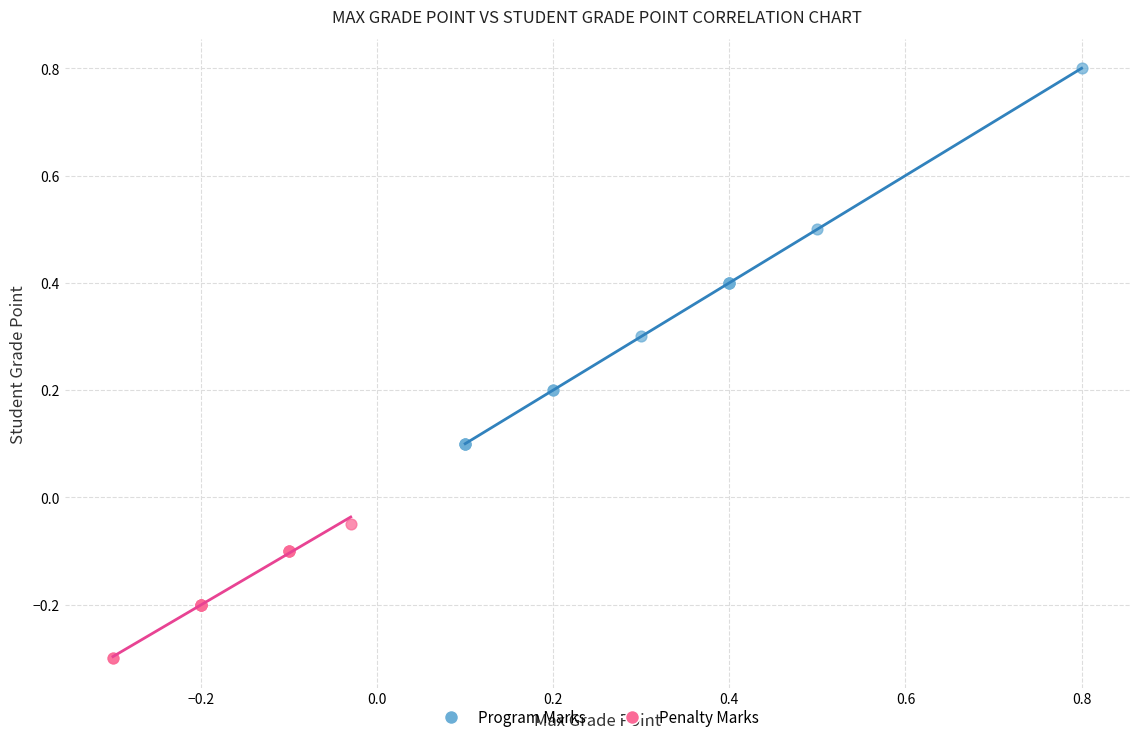

What are all the series names shown in the legend?

Program Marks, Penalty Marks